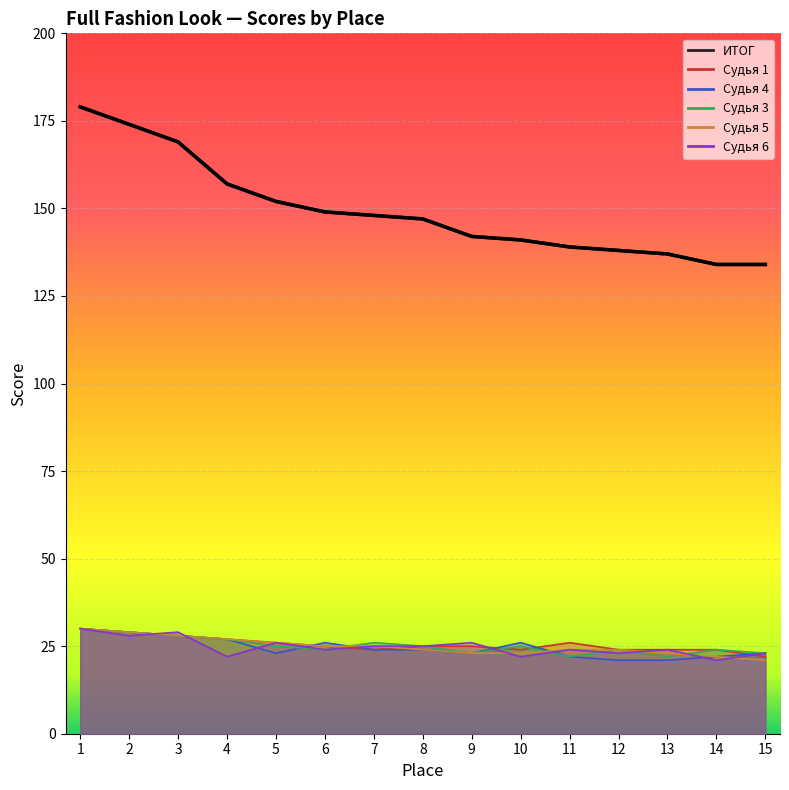

Reading left to right, extract all data points from this chart.

179	174	169	157	152	149	148	147	142	141	139	138	137	134	134